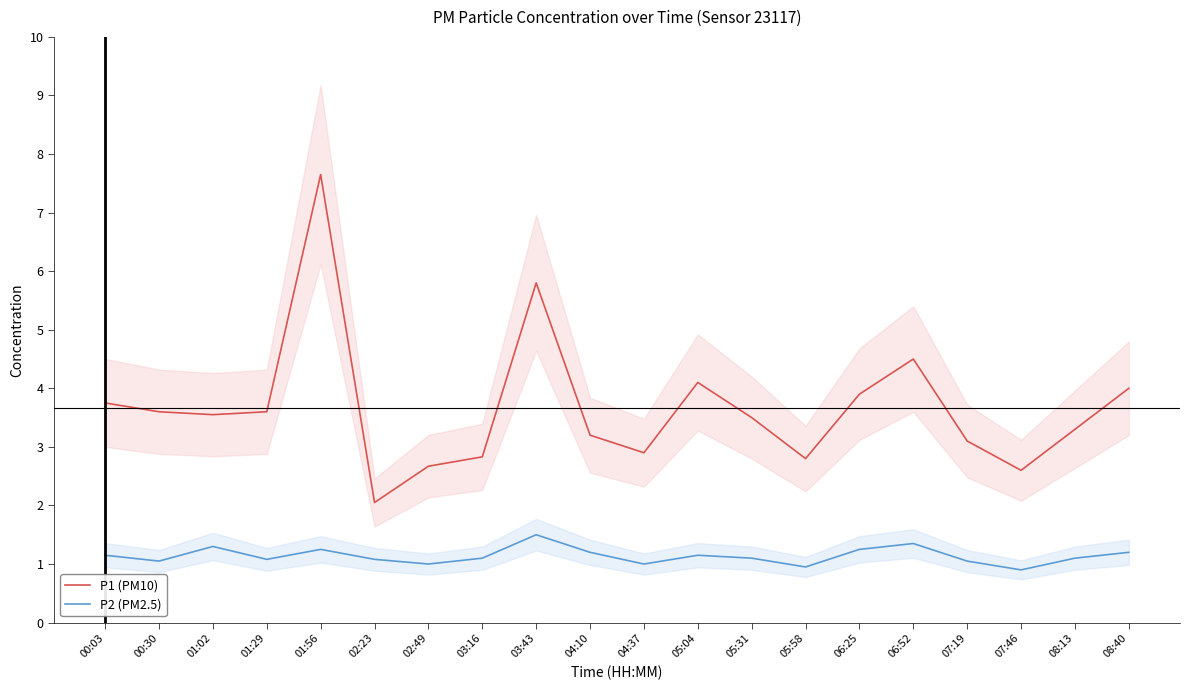

Where is the first local maximum for P2 (PM2.5)?

01:02